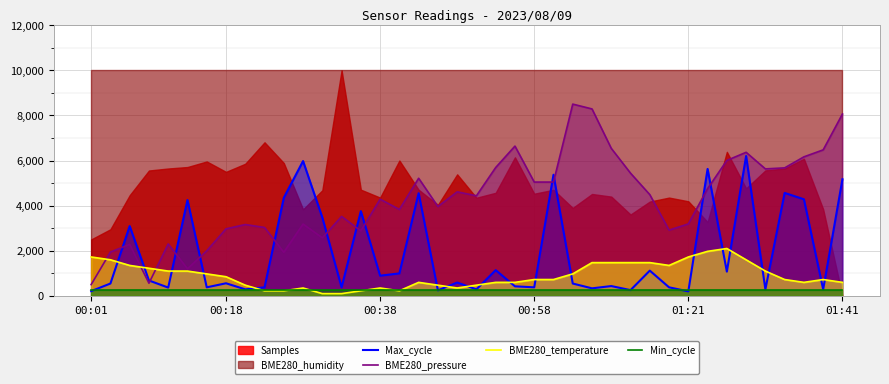

What is the smallest value displayed?

100.0